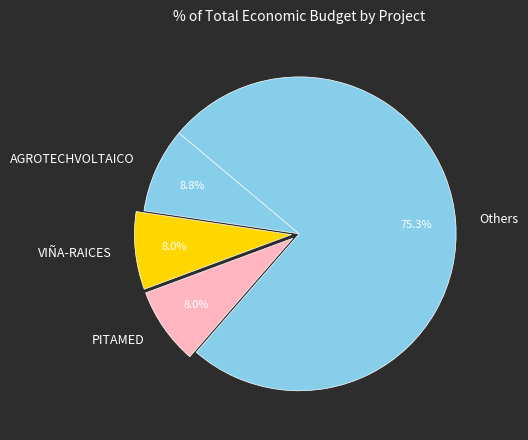

What is the ratio of the value at Others to the value at AGROTECHVOLTAICO?

8.6